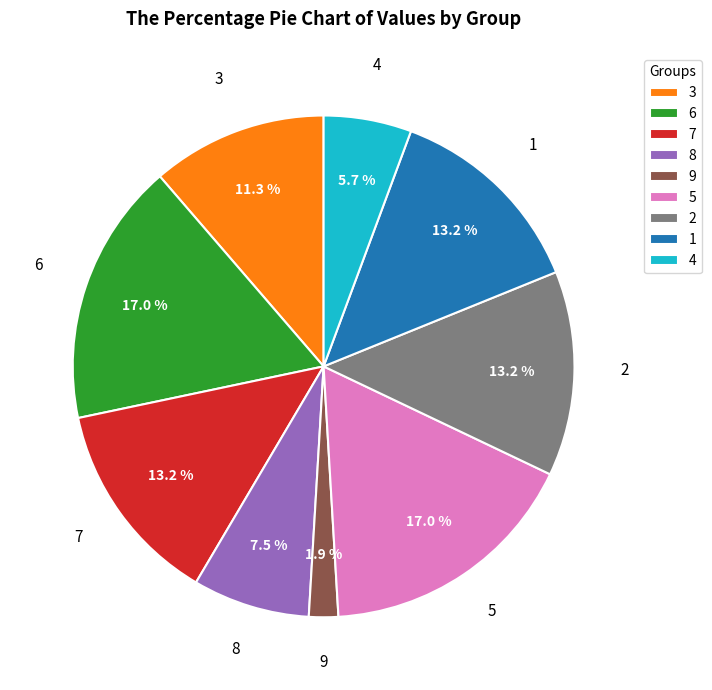

Is there a majority slice in this chart?

No